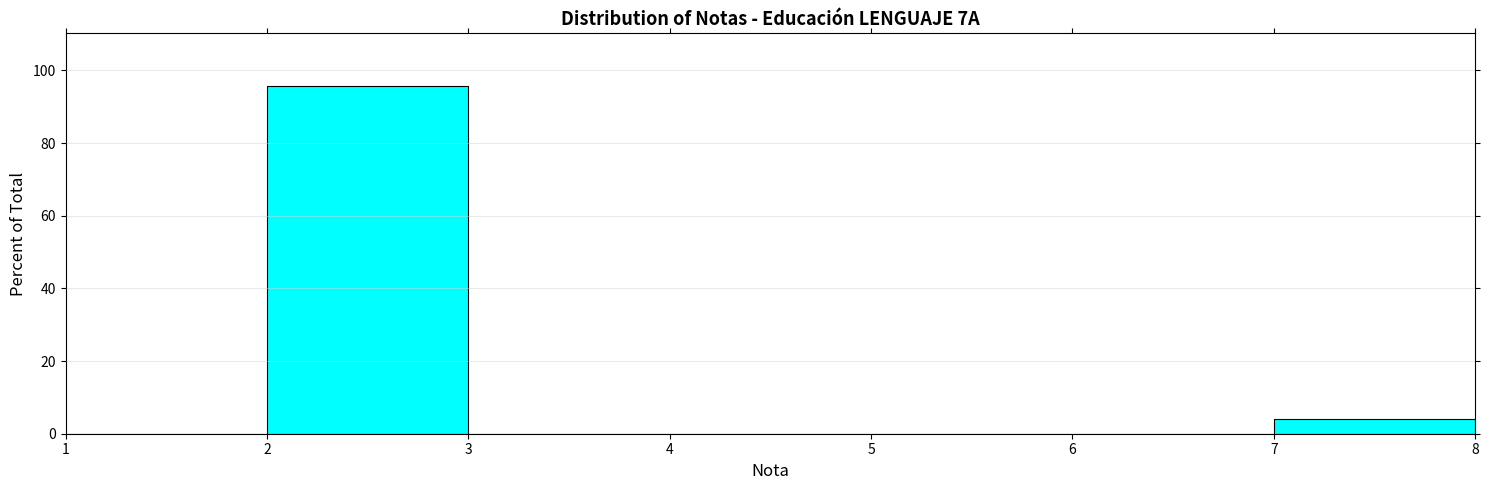

Reading left to right, transcribe this chart: for each bar, give the range it covers on the x-axis and its height. The values are not printed on the chart, so give them approximately, as read against the axis.

1 to 2: 0
2 to 3: 96
3 to 4: 0
4 to 5: 0
5 to 6: 0
6 to 7: 0
7 to 8: 4